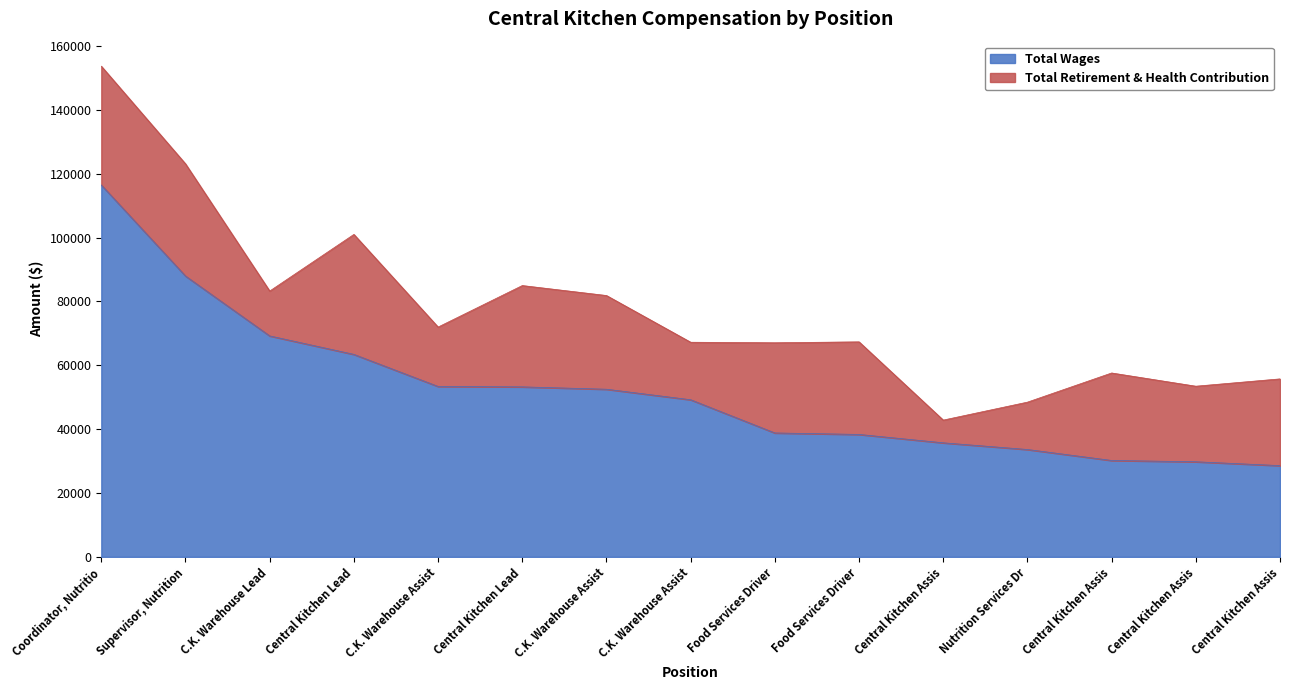

What is the difference between the values at Central Kitchen Assis and Central Kitchen Lead?

24661